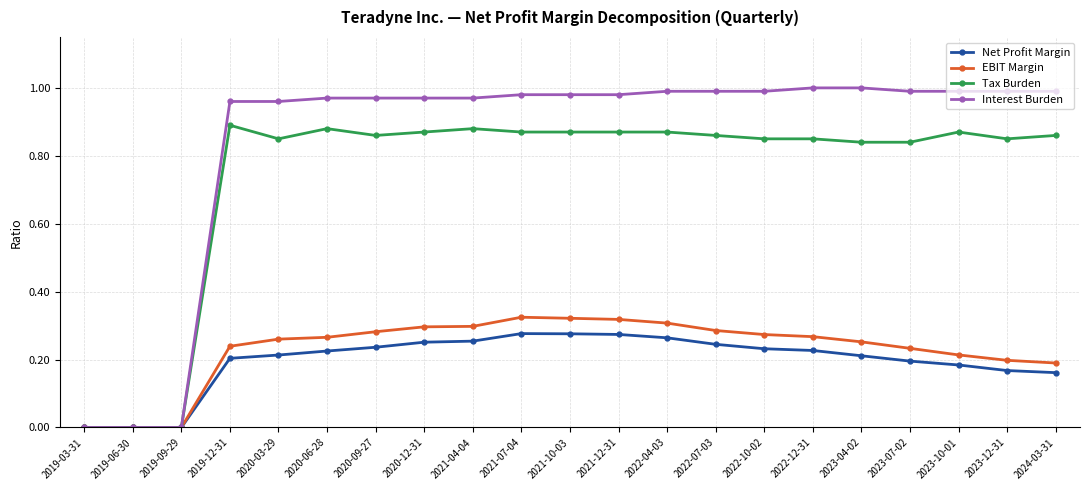

The value of EBIT Margin at 2022-07-03 is 0.4. True or false?

False